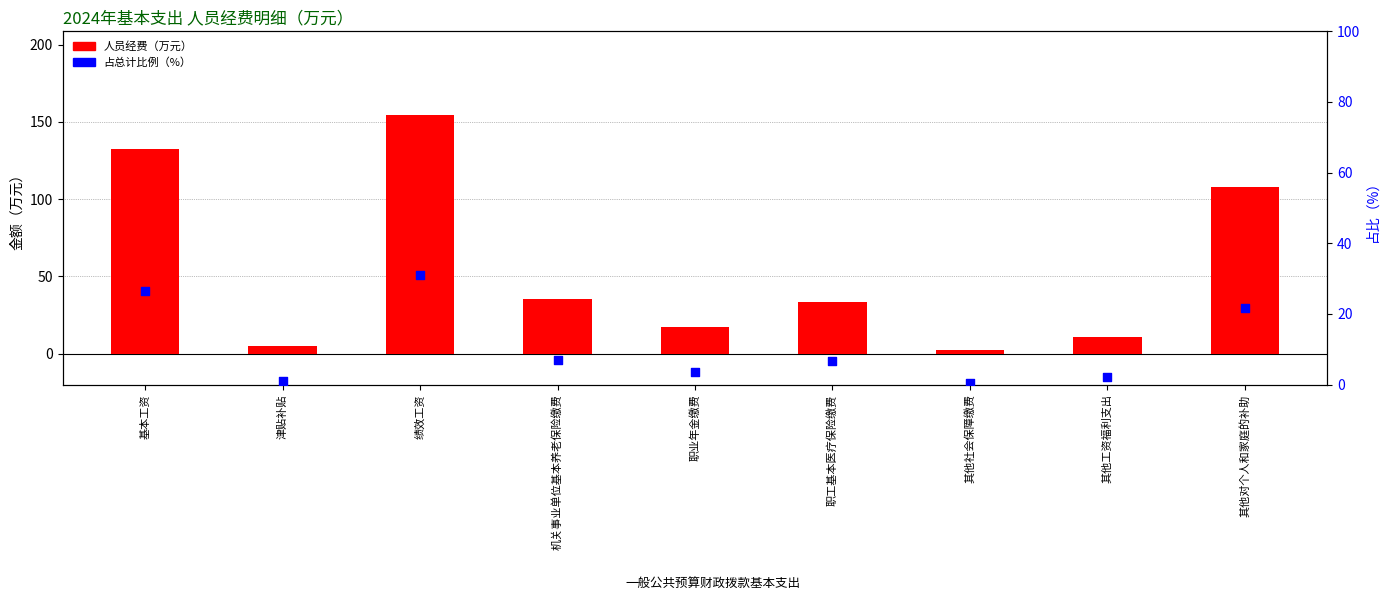

Which series has the largest total across all categories?

人员经费（万元）